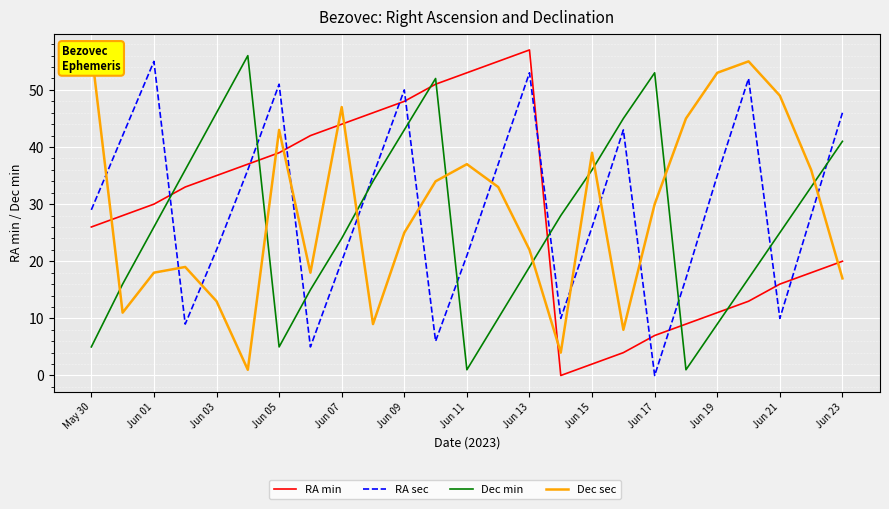

Reading right to left, list all the values displayed in this chart.

RA min: 20	18	16	13	11	9	7	4	2	0	57	55	53	51	48	46	44	42	39	37	35	33	30	28	26
RA sec: 46	28	10	52	35	17	0	43	26	10	53	37	21	6	50	35	20	5	51	36	22	9	55	42	29
Dec min: 41	33	25	17	9	1	53	45	36	28	19	10	1	52	43	34	24	15	5	56	46	36	26	16	5
Dec sec: 17	36	49	55	53	45	30	8	39	4	22	33	37	34	25	9	47	18	43	1	13	19	18	11	57